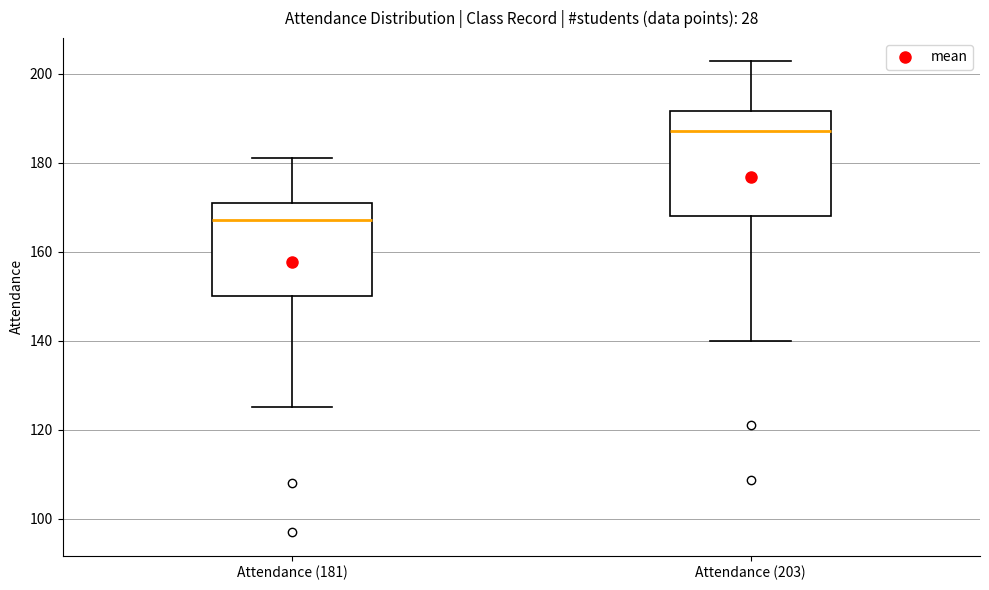

Reading left to right, transcribe this box plot: for each box, give where its median line is, the range the box spans, and where its two whiskers end, as read against the y-axis. The values are not printed on the chart, so give them approximately, as read against the axis.

Attendance (181): median 168, box 150 to 172, whiskers 126 to 182
Attendance (203): median 188, box 168 to 192, whiskers 140 to 202